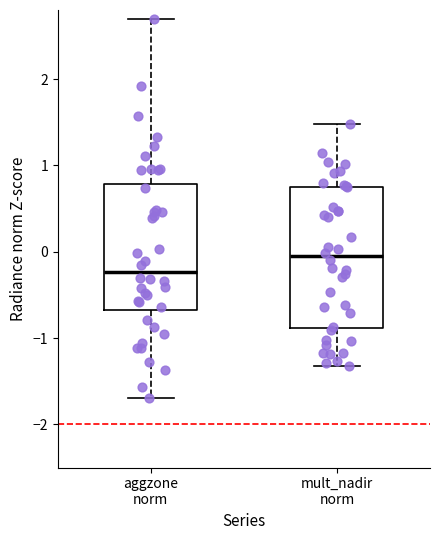

Comparing the boxes themselves (not the whiskers), which one is the tallest?

mult_nadir norm